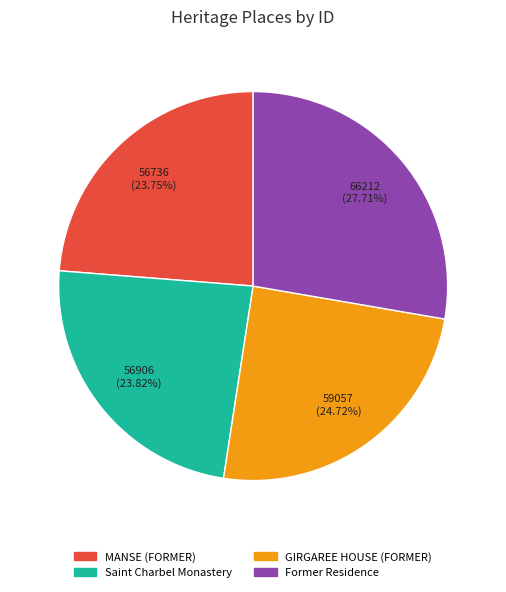

How many segments does this pie chart have?

4